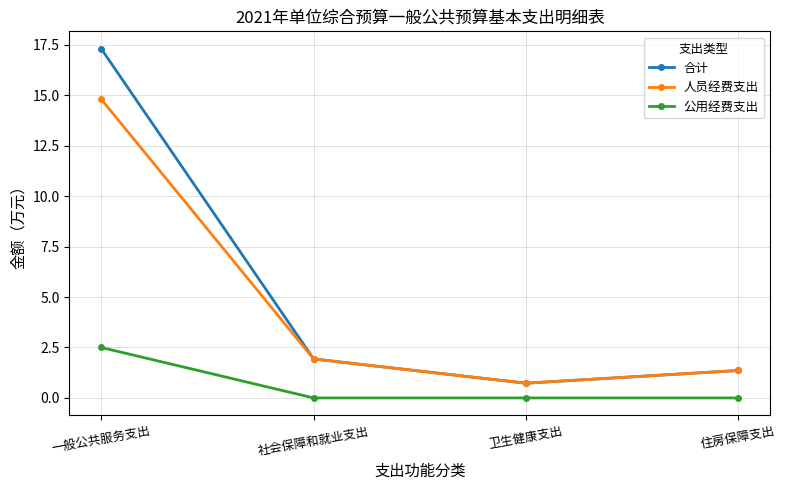

How many lines are shown in the chart?

3